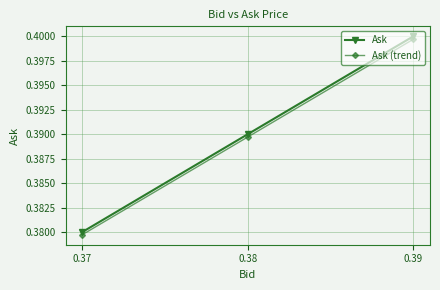

Which category has the highest value across all series?

0.39